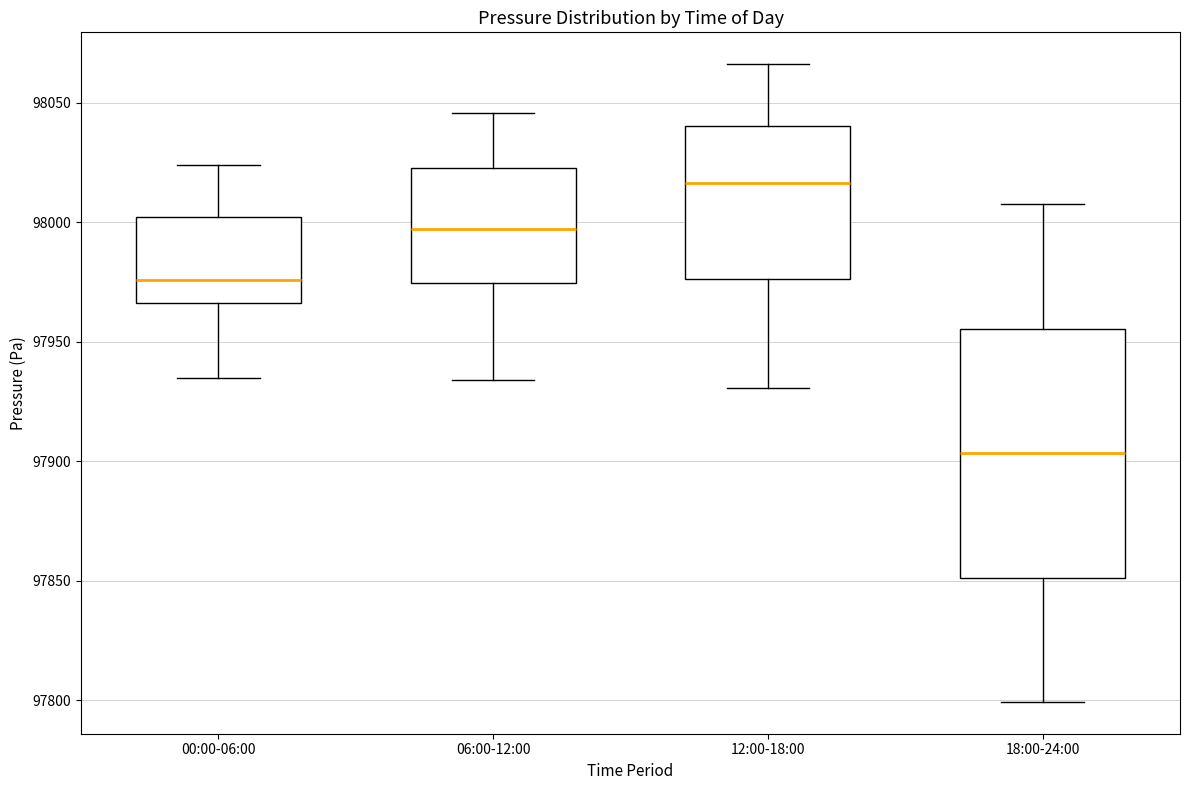

Reading left to right, read every box against the y-axis: the position of its median line, the range the box covers, and the ends of its whiskers. The values are not printed on the chart, so give them approximately, as read against the axis.

00:00-06:00: median 97975, box 97965 to 98000, whiskers 97935 to 98025
06:00-12:00: median 97995, box 97975 to 98025, whiskers 97935 to 98045
12:00-18:00: median 98015, box 97975 to 98040, whiskers 97930 to 98065
18:00-24:00: median 97905, box 97850 to 97955, whiskers 97800 to 98005